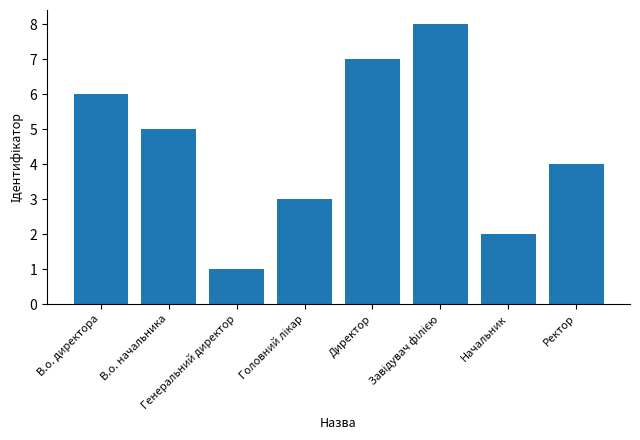

What is the greatest value displayed?

8